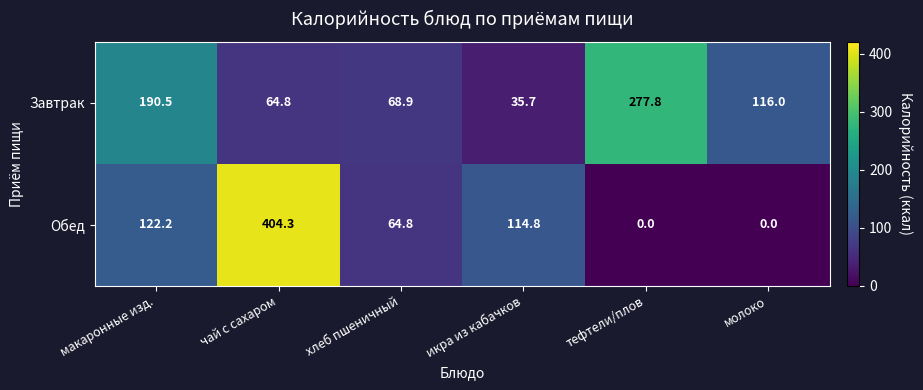

What value does the Завтрак series have at икра из кабачков?

35.7